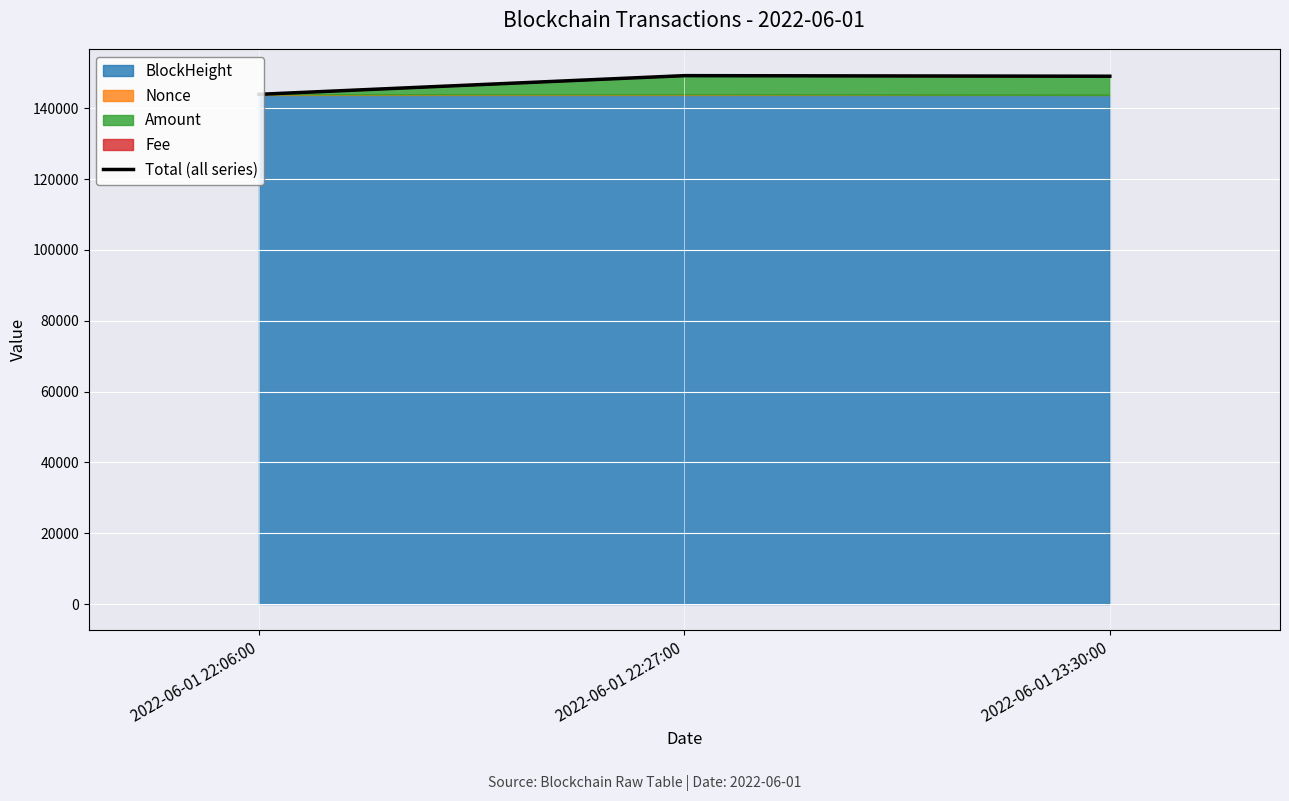

Which category has the highest value across all series?

2022-06-01 22:27:00